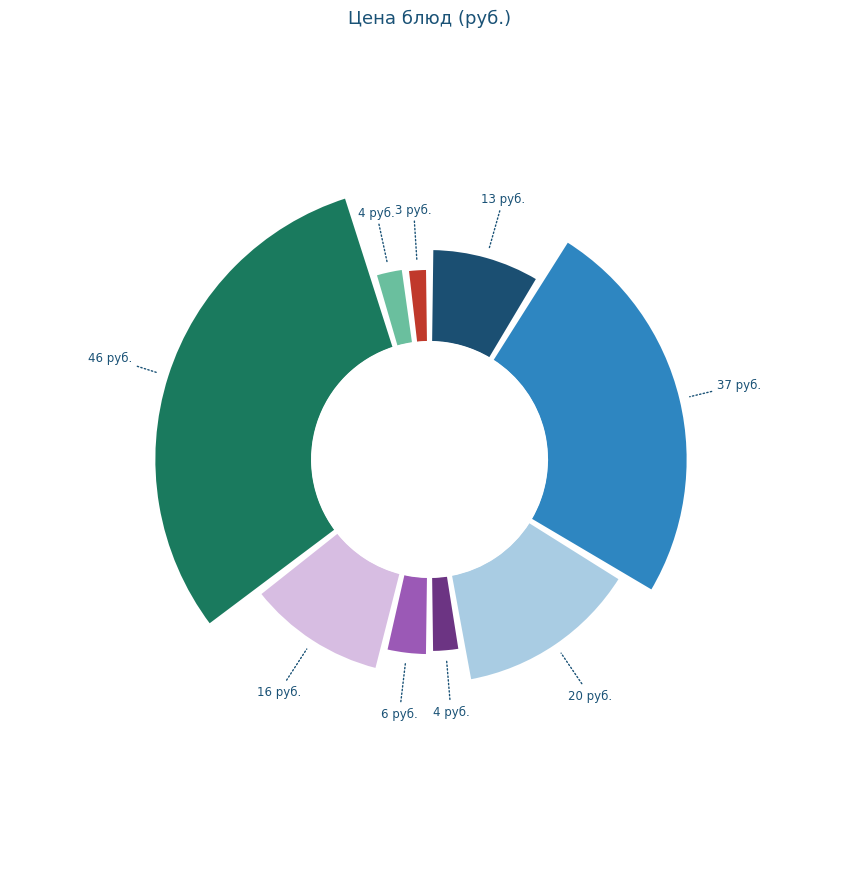

The КОТЛЕТА ИЗ ГОВЯДИНЫ slice represents 35% of the pie. True or false?

False